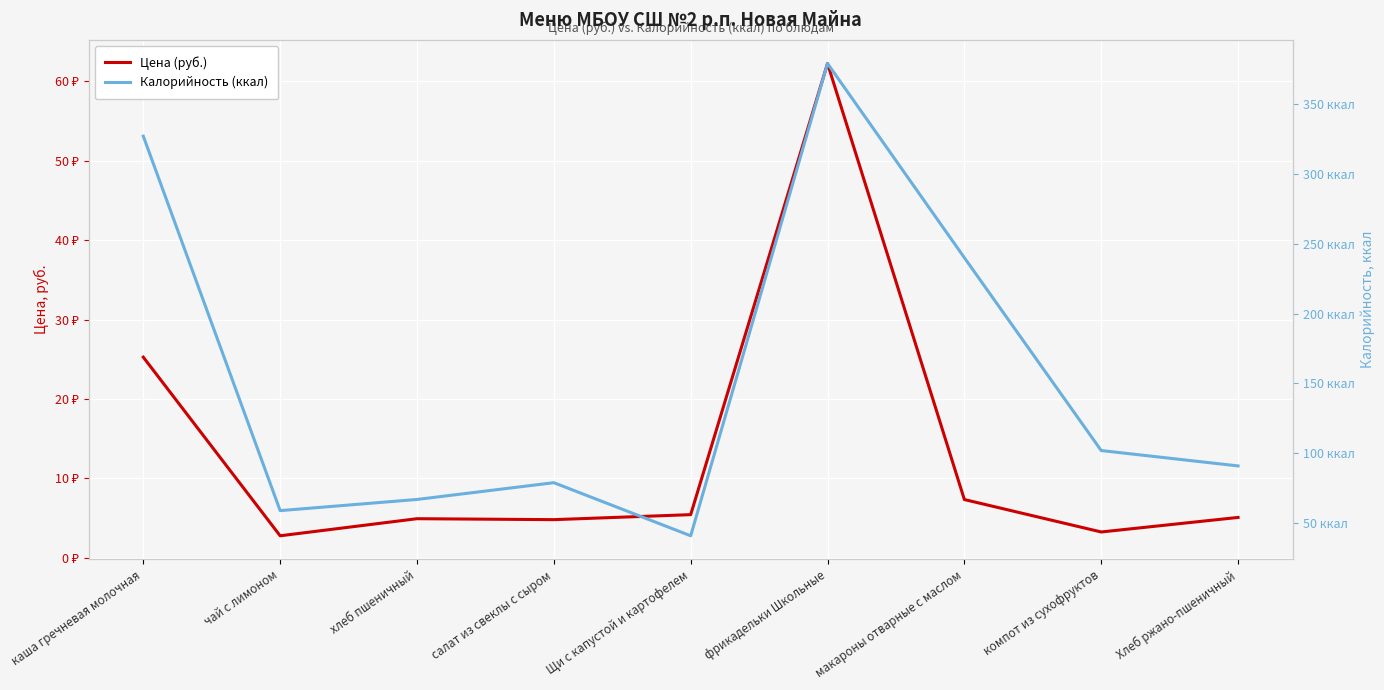

True or false: Цена (руб.) and Калорийность (ккал) intersect in this chart.

False